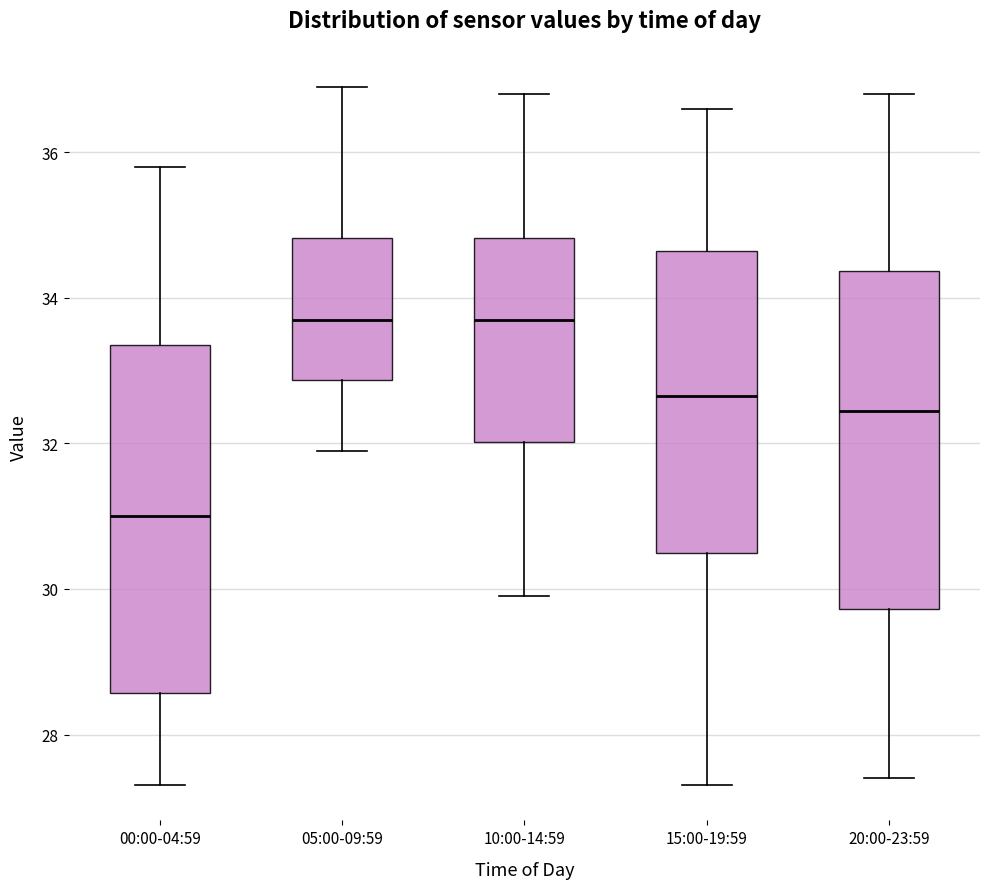

Which box has the lowest median line?

00:00-04:59